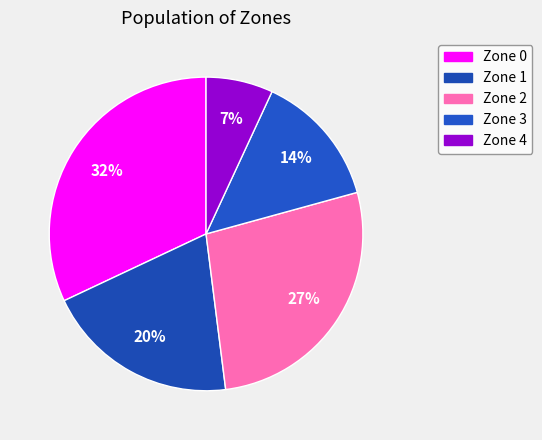

Approximately how many times larger is the value at Zone 4 compared to Zone 0?

0.2